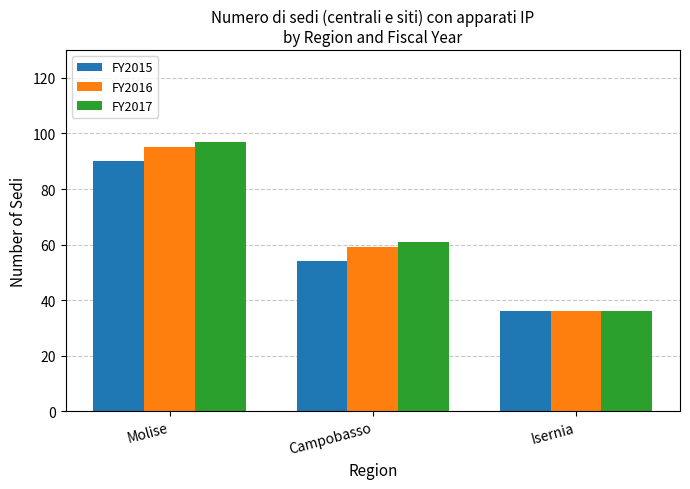

Rank the series by their maximum value, from highest to lowest.

FY2017, FY2016, FY2015